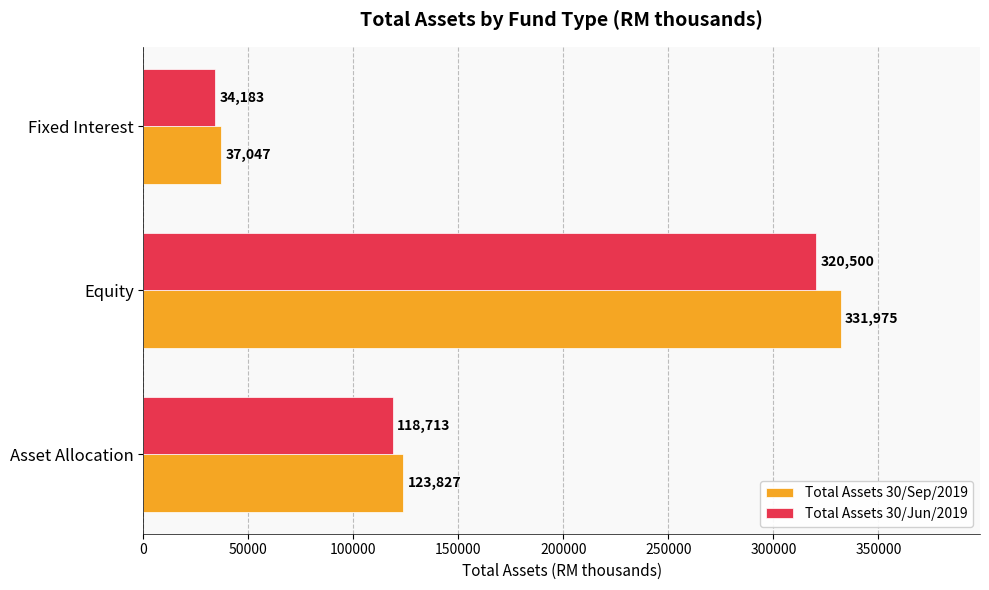

Rank the series by their maximum value, from highest to lowest.

Total Assets 30/Sep/2019, Total Assets 30/Jun/2019